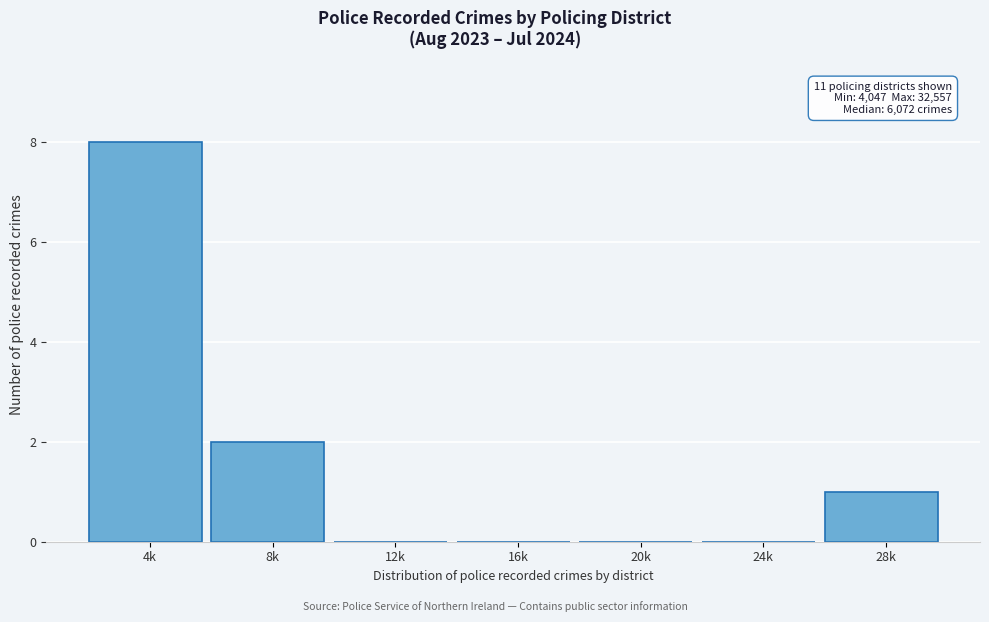

Reading left to right, transcribe all the data shown in this chart.

4k=8	8k=2	12k=0	16k=0	20k=0	24k=0	28k=1